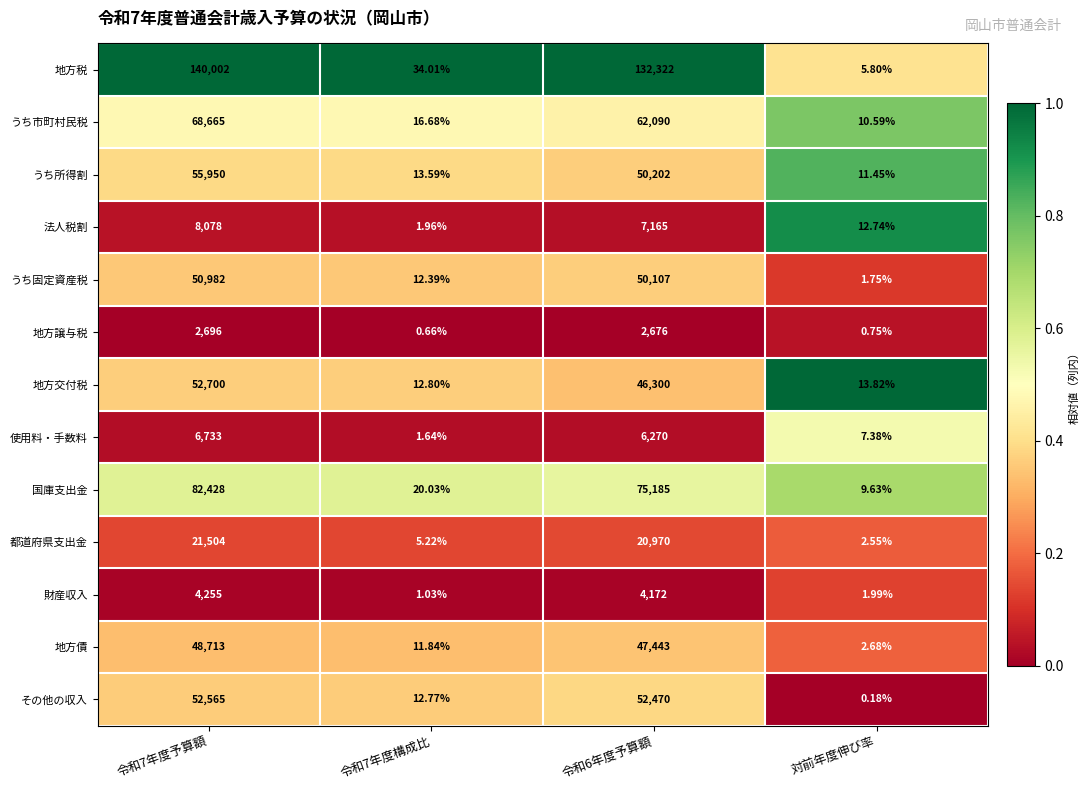

At which label does 国庫支出金 reach its minimum?

対前年度伸び率